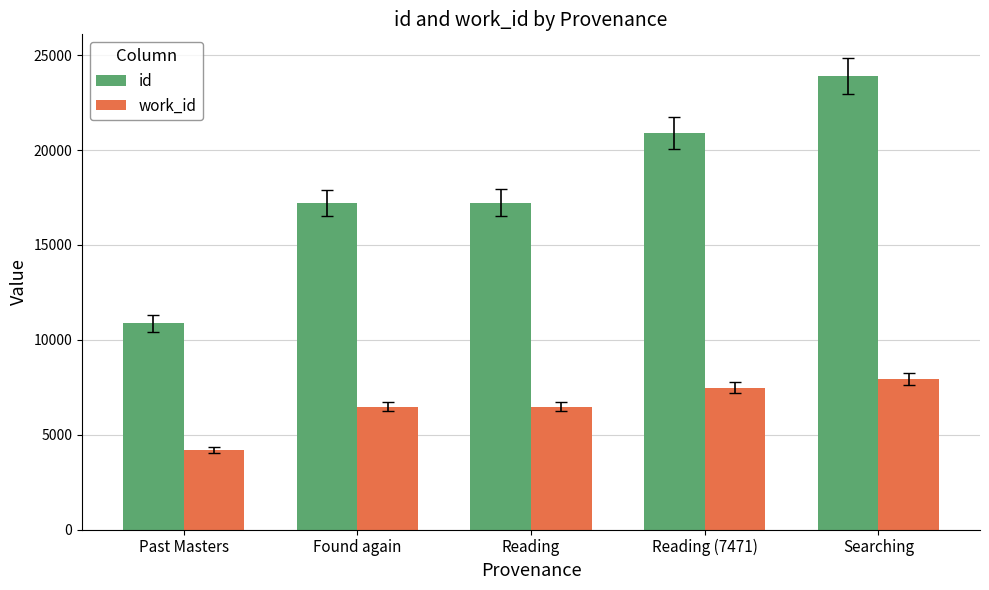

At which label does work_id reach its minimum?

Past Masters